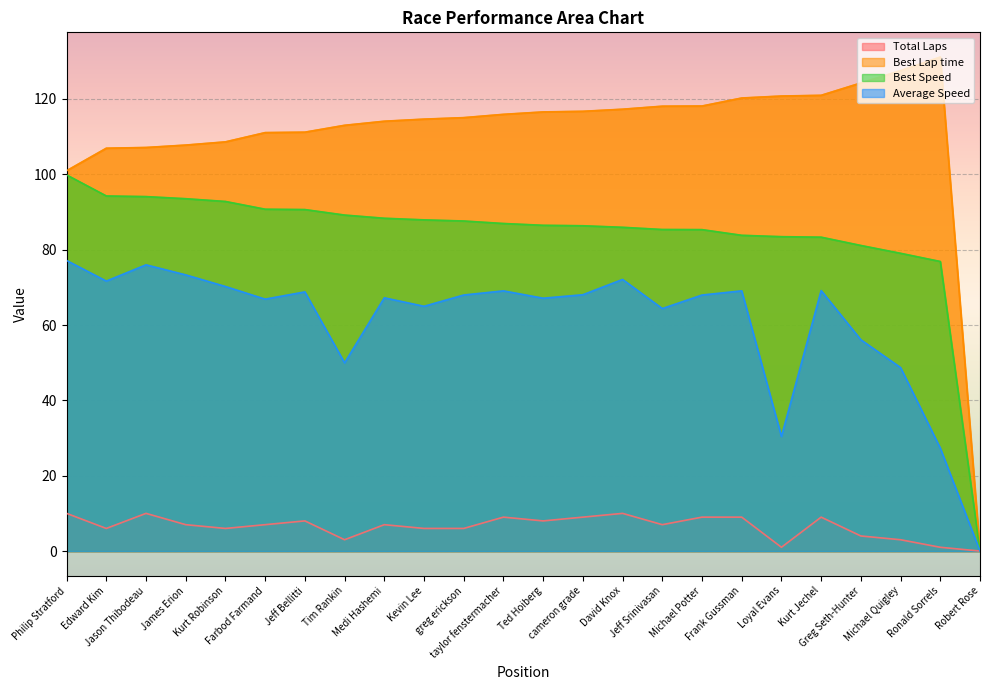

Between Frank Gussman and Robert Rose, which is larger?

Frank Gussman